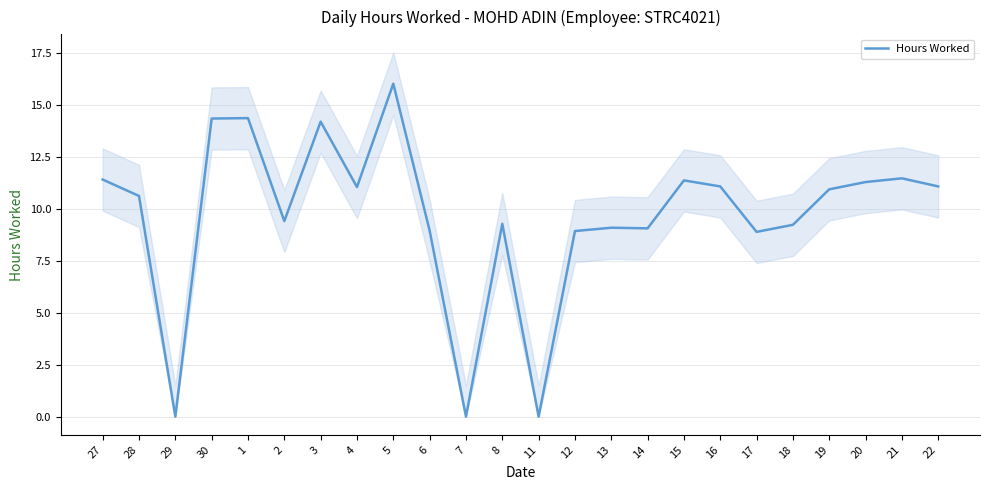

What is the label of the 19th point from the right?

2